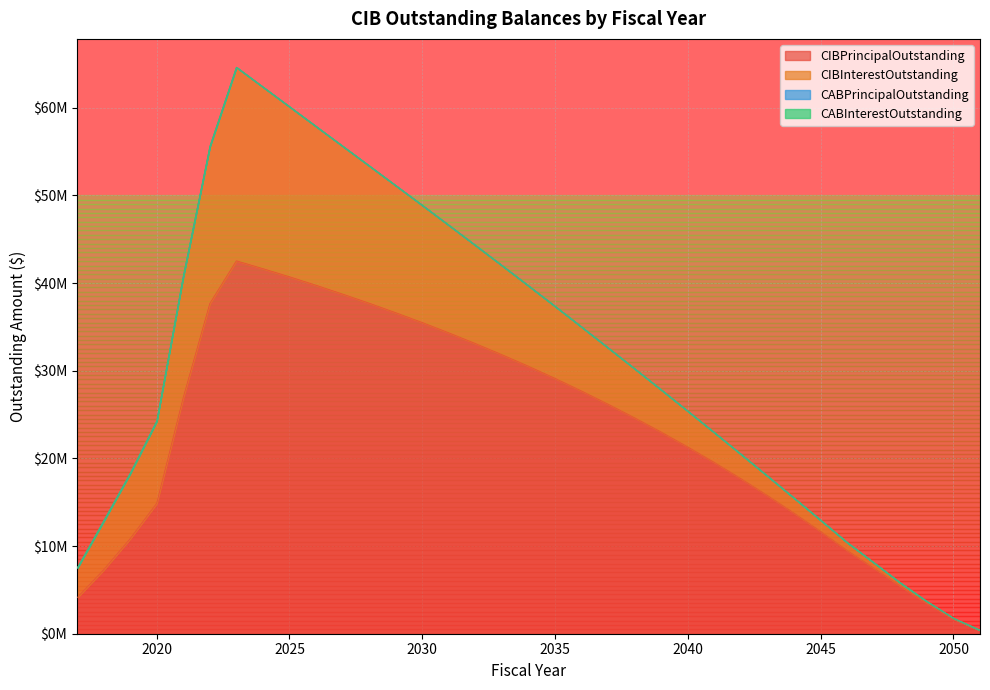

Reading left to right, transcribe all the data shown in this chart.

CIBPrincipalOutstanding: 4100000.0	7275000.0	10835000.0	14870000.0	26945000.0	37670000.0	42540000.0	41645000.0	40720000.0	39750000.0	38745000.0	37705000.0	36620000.0	35500000.0	34325000.0	33100000.0	31830000.0	30510000.0	29130000.0	27685000.0	26180000.0	24625000.0	23000000.0	21305000.0	19535000.0	17690000.0	15765000.0	13760000.0	11675000.0	9500000.0	7505000.0	5435000.0	3485000.0	1685000.0	385000.0
CIBInterestOutstanding: 3350850.0	5565518.8	7447379.5	9384457.4	13831445.0	17901621.5	22081855.2	20721989.0	19401197.7	18119268.9	16878115.2	15673348.9	14504976.4	13373141.4	12272343.9	11205290.1	10173430.1	9177170.1	8218628.8	7300262.5	6424815.0	5594717.5	4812076.3	4079406.3	3400346.3	2777373.8	2213371.3	1710978.8	1272991.3	902748.8	603460.0	366288.8	193705.0	79550.0	19250.0
CABPrincipalOutstanding: 0.0	0.0	0.0	0.0	0.0	0.0	0.0	0.0	0.0	0.0	0.0	0.0	0.0	0.0	0.0	0.0	0.0	0.0	0.0	0.0	0.0	0.0	0.0	0.0	0.0	0.0	0.0	0.0	0.0	0.0	0.0	0.0	0.0	0.0	0.0
CABInterestOutstanding: 0.0	0.0	0.0	0.0	0.0	0.0	0.0	0.0	0.0	0.0	0.0	0.0	0.0	0.0	0.0	0.0	0.0	0.0	0.0	0.0	0.0	0.0	0.0	0.0	0.0	0.0	0.0	0.0	0.0	0.0	0.0	0.0	0.0	0.0	0.0